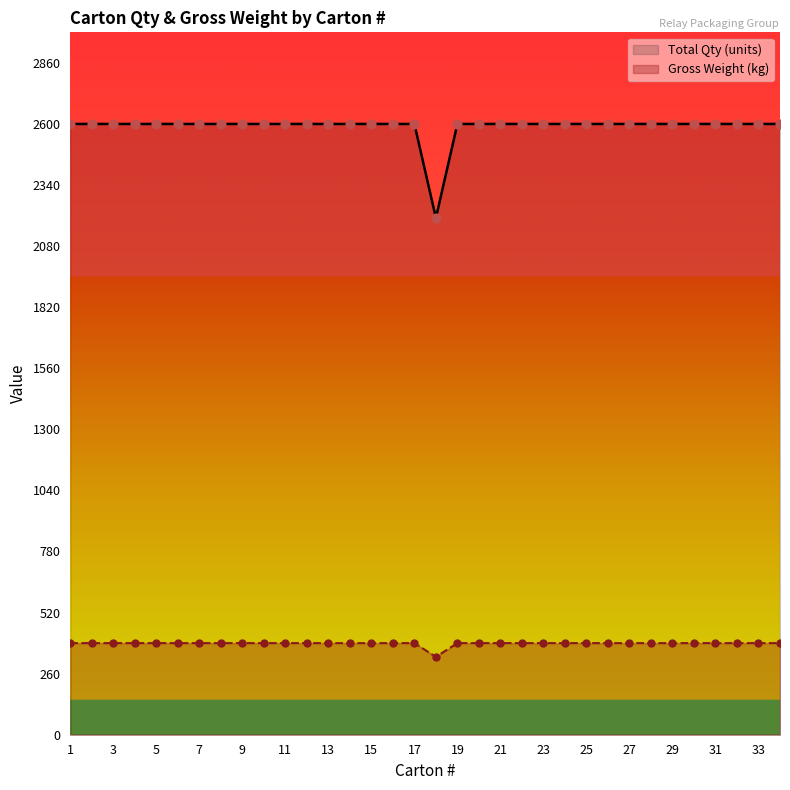

Which series contains the highest Y value?

Total Qty (units)